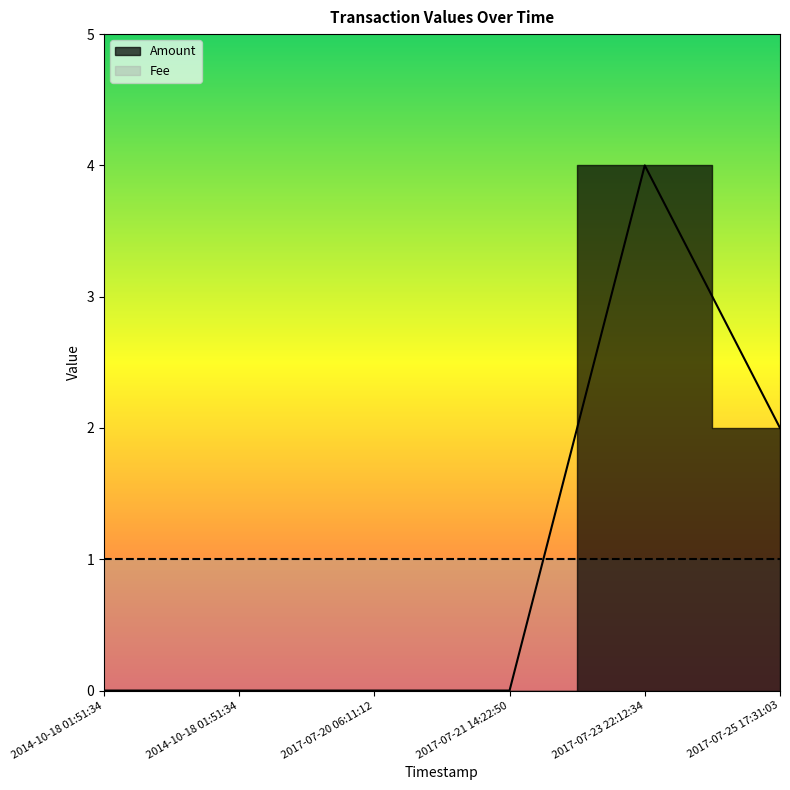

Does the chart display data point markers on the line(s)?

No